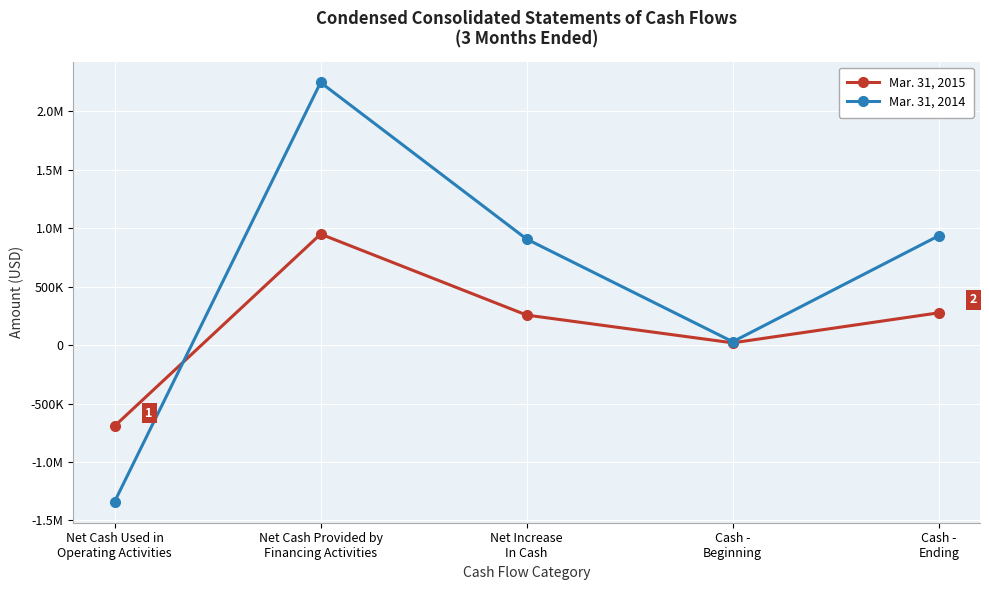

Reading left to right, what are all the values shown in this chart?

Mar. 31, 2015: Net Cash Used in
Operating Activities=-693000	Net Cash Provided by
Financing Activities=950000	Net Increase
In Cash=257000	Cash -
Beginning=19480	Cash -
Ending=276480
Mar. 31, 2014: Net Cash Used in
Operating Activities=-1340538	Net Cash Provided by
Financing Activities=2247746	Net Increase
In Cash=907208	Cash -
Beginning=28878	Cash -
Ending=936086